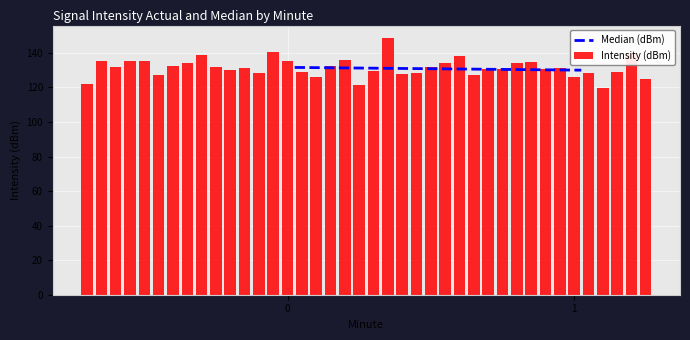

What is the difference between the second highest and minimum values?

20.6